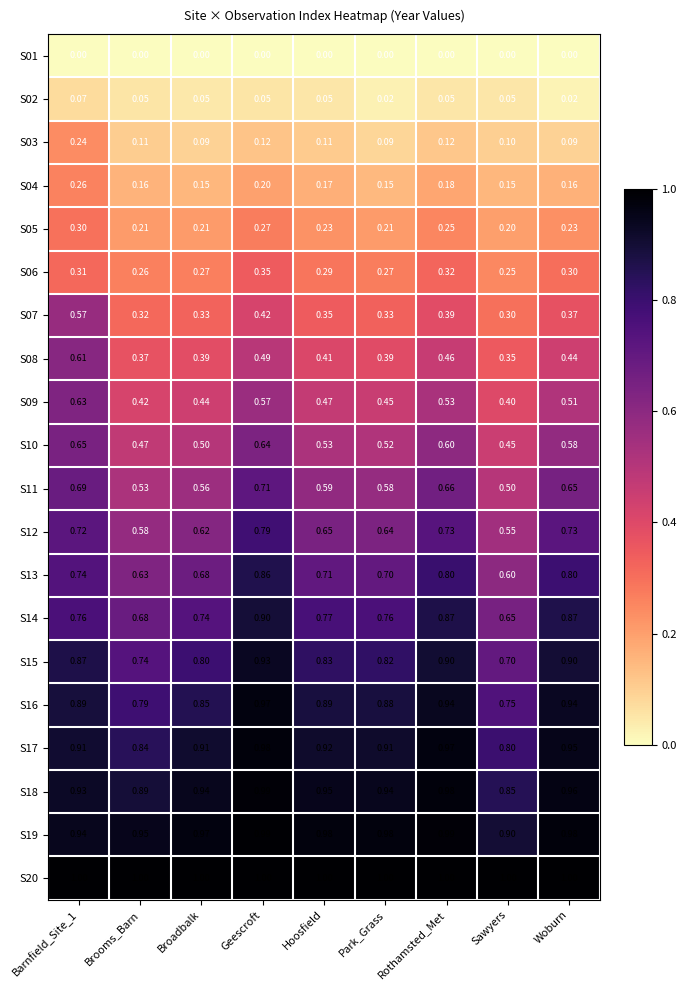

At which category is the sum across all series the highest?

Geescroft